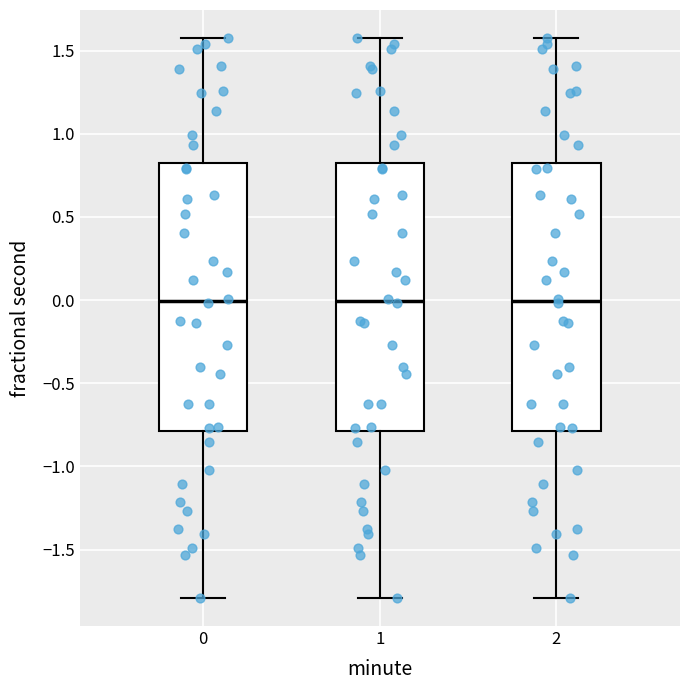

Reading left to right, read every box against the y-axis: the position of its median line, the range the box covers, and the ends of its whiskers. The values are not printed on the chart, so give them approximately, as read against the axis.

0: median 0.00, box -0.80 to 0.85, whiskers -1.80 to 1.60
1: median 0.00, box -0.80 to 0.85, whiskers -1.80 to 1.60
2: median 0.00, box -0.80 to 0.85, whiskers -1.80 to 1.60